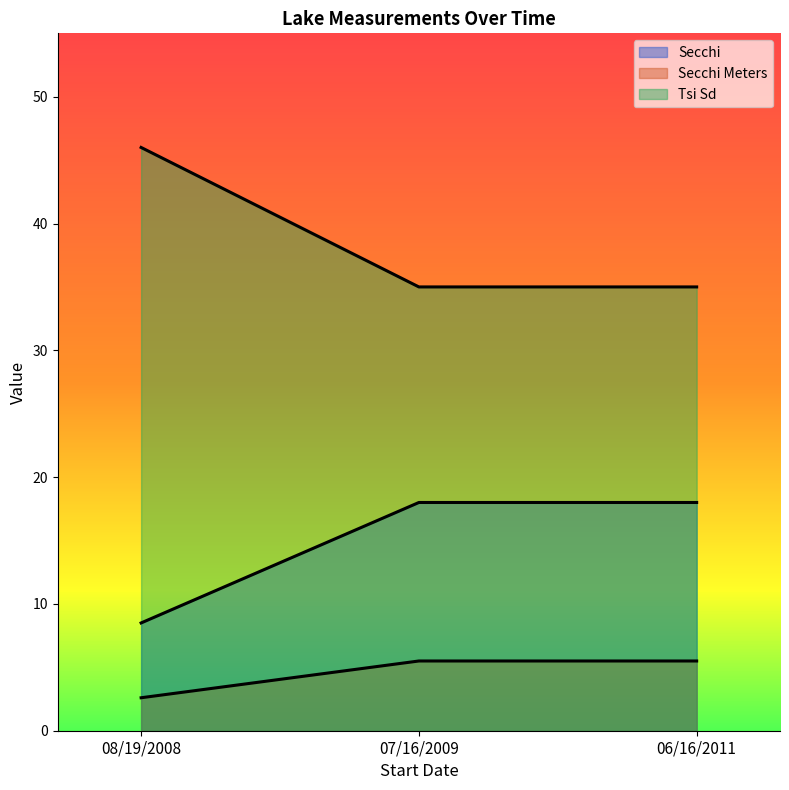

What is the minimum value for Secchi?

2.6